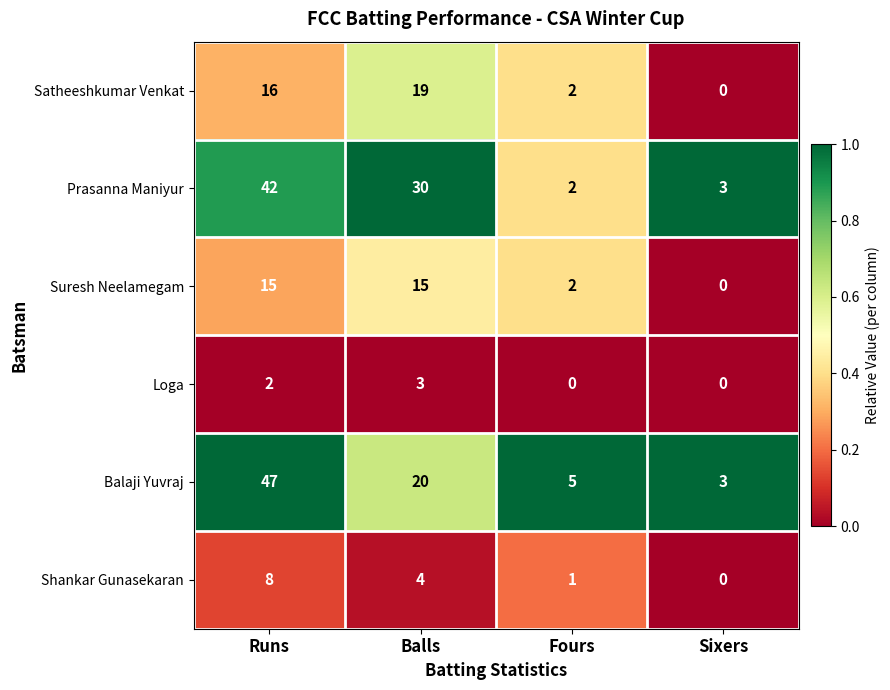

What is the difference between the Satheeshkumar Venkat values at Balls and Fours?

17